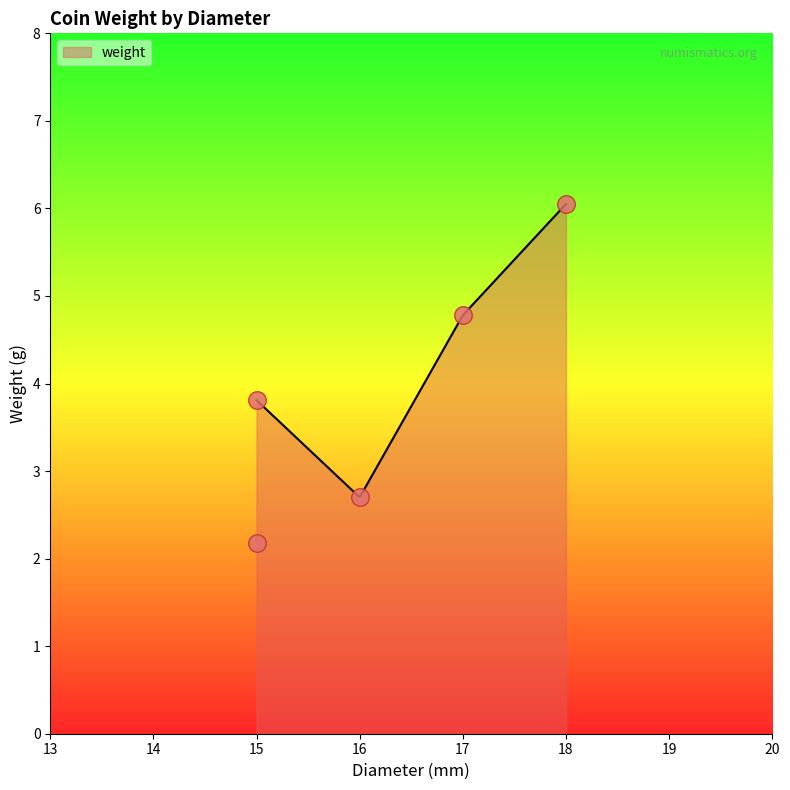

What is the ratio of the value at 17.0 to the value at 16.0?

1.8